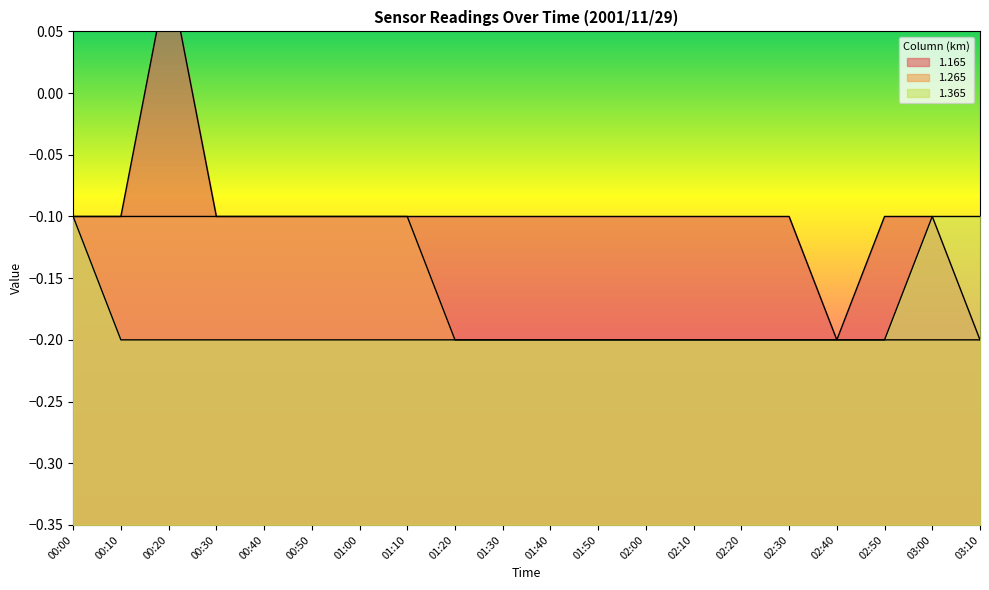

What is the spread (max minus min) of values at 00:20?

0.3